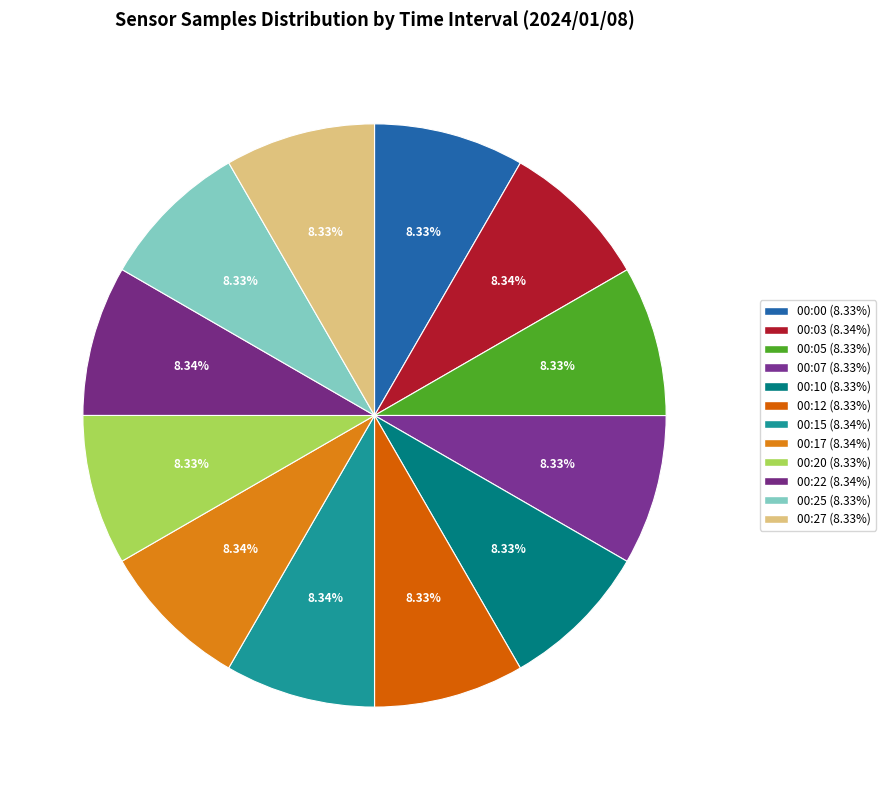

Does any single category account for the majority?

No